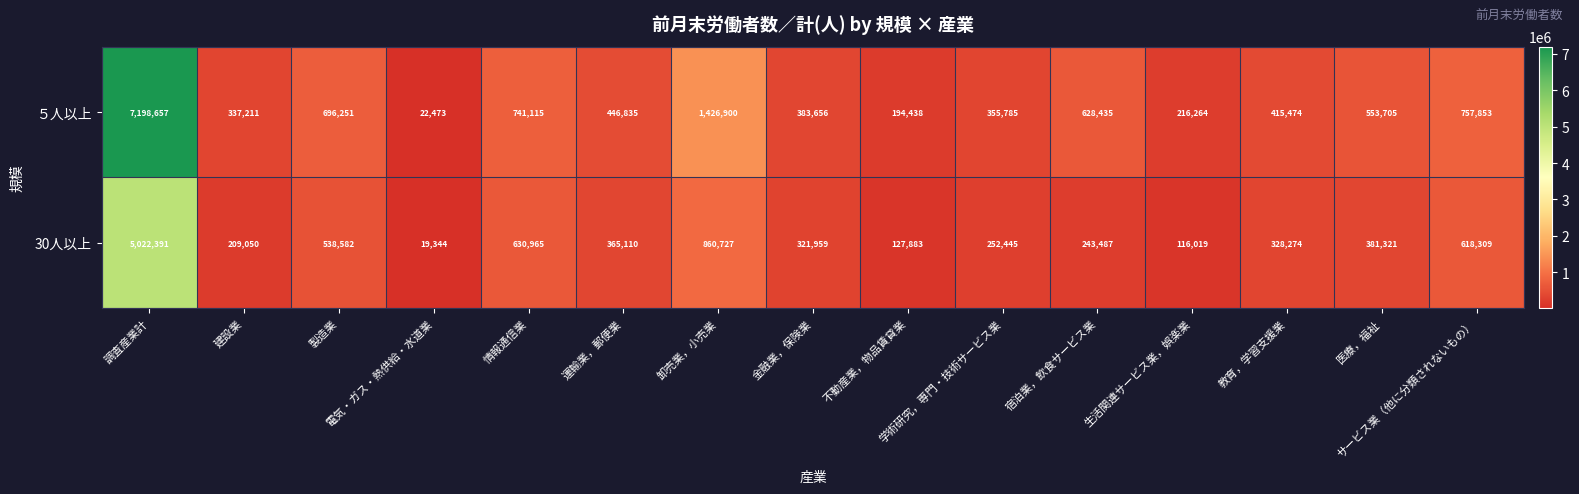

Which series has the largest total across all categories?

５人以上